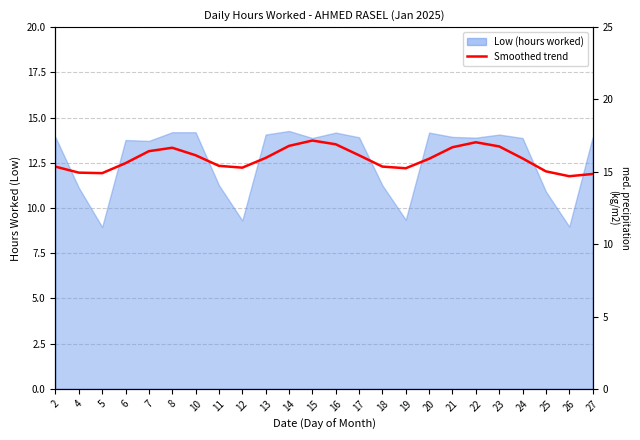

How many points are higher than both their immediate neighbors (excluding endpoints)?

3